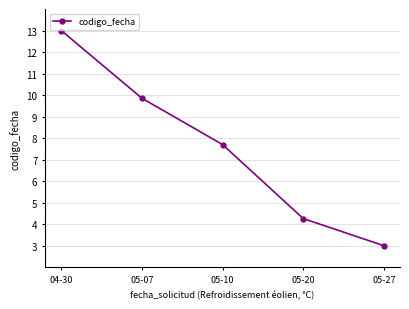

Reading right to left, extract all data points from this chart.

05-27=3.0	05-20=4.3	05-10=7.7	05-07=9.9	04-30=13.0